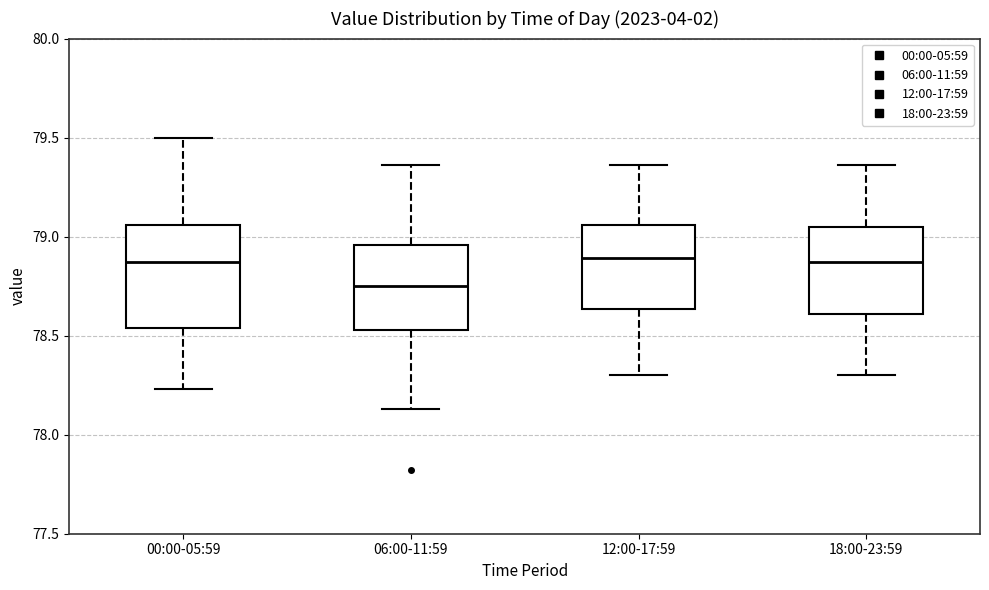

Reading left to right, transcribe this box plot: for each box, give where its median line is, the range the box spans, and where its two whiskers end, as read against the y-axis. The values are not printed on the chart, so give them approximately, as read against the axis.

00:00-05:59: median 78.85, box 78.55 to 79.05, whiskers 78.25 to 79.50
06:00-11:59: median 78.75, box 78.55 to 78.95, whiskers 78.15 to 79.35
12:00-17:59: median 78.90, box 78.65 to 79.05, whiskers 78.30 to 79.35
18:00-23:59: median 78.85, box 78.60 to 79.05, whiskers 78.30 to 79.35